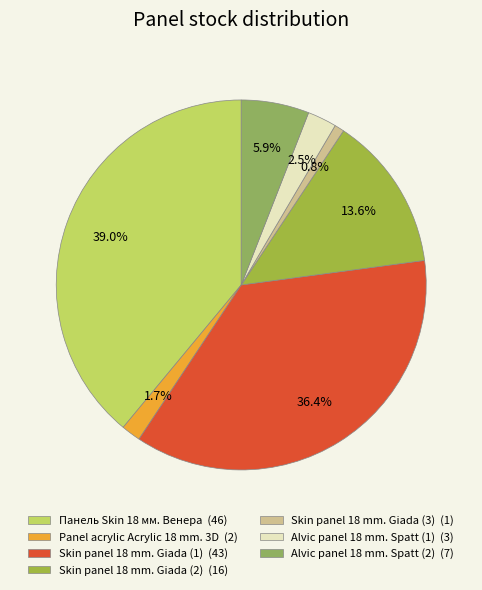

To the nearest percent, what is the difference between the largest and smallest slice percentages?

38%